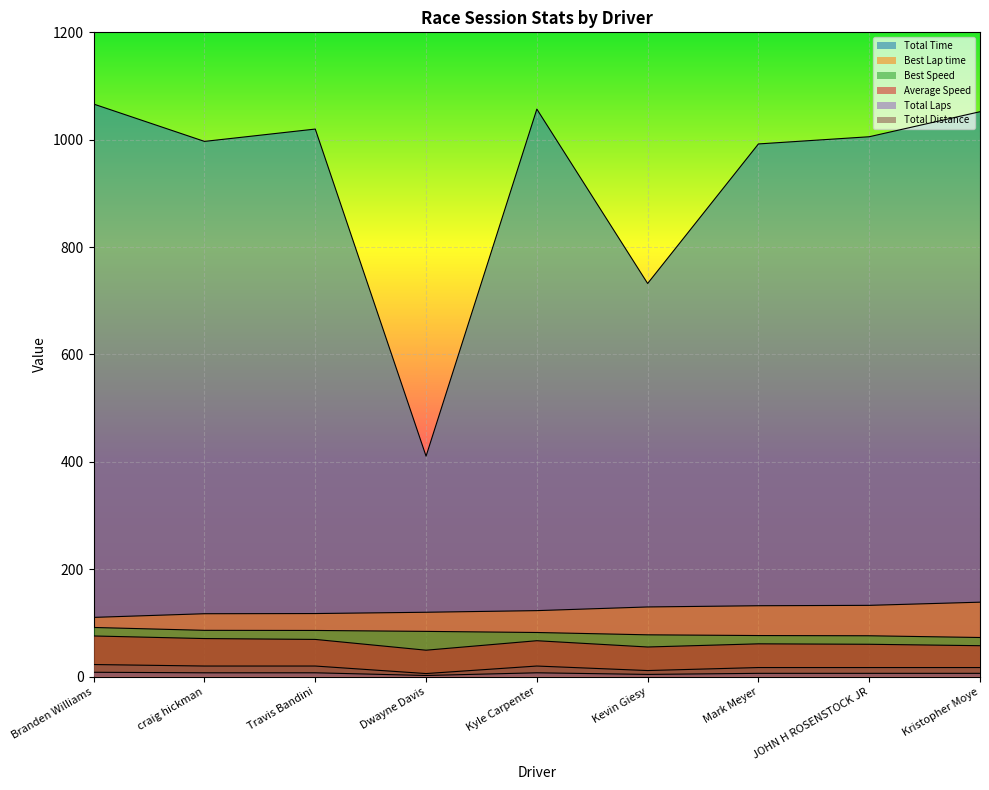

What is the value of the Total Time point at the 2nd from the left?

996.8